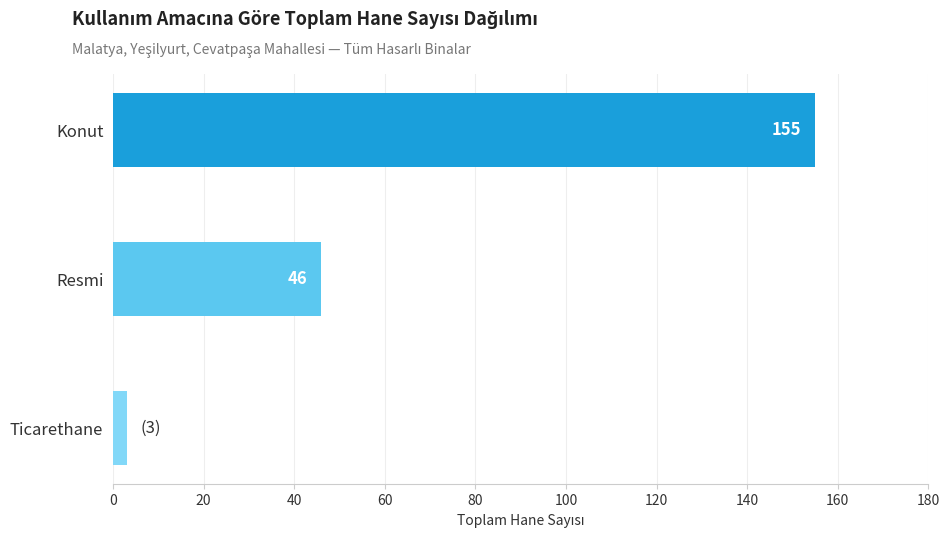

Reading top to bottom, extract all data points from this chart.

155	46	3